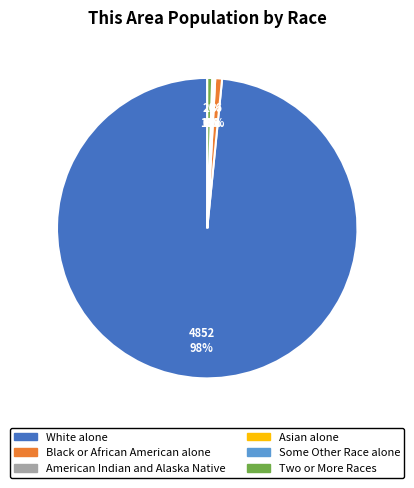

True or false: White alone accounts for 98% of the total.

True